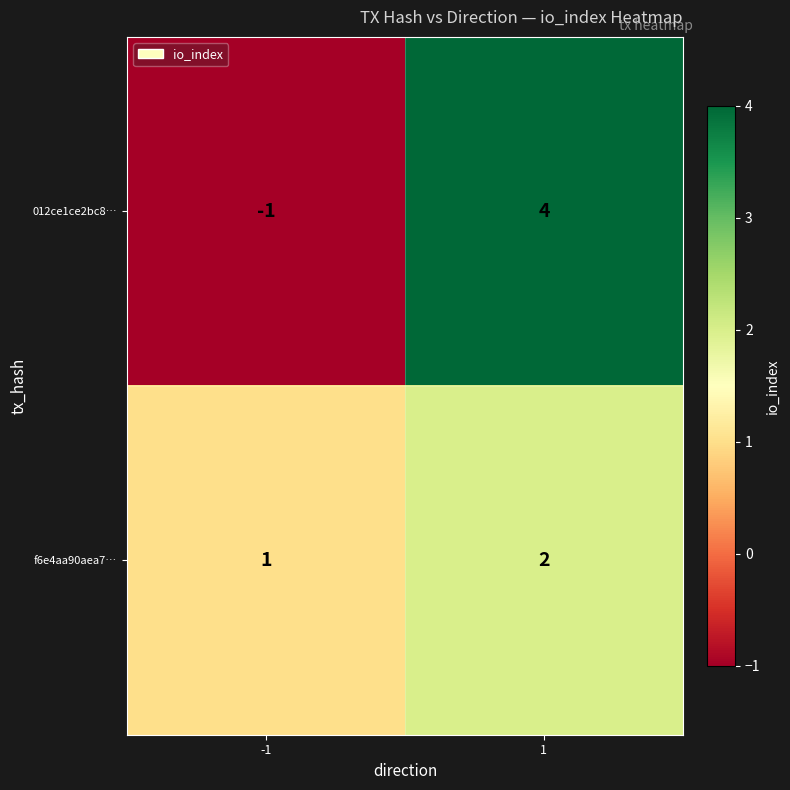

Between -1 and 1, which series saw the biggest shift?

012ce1ce2bc8…